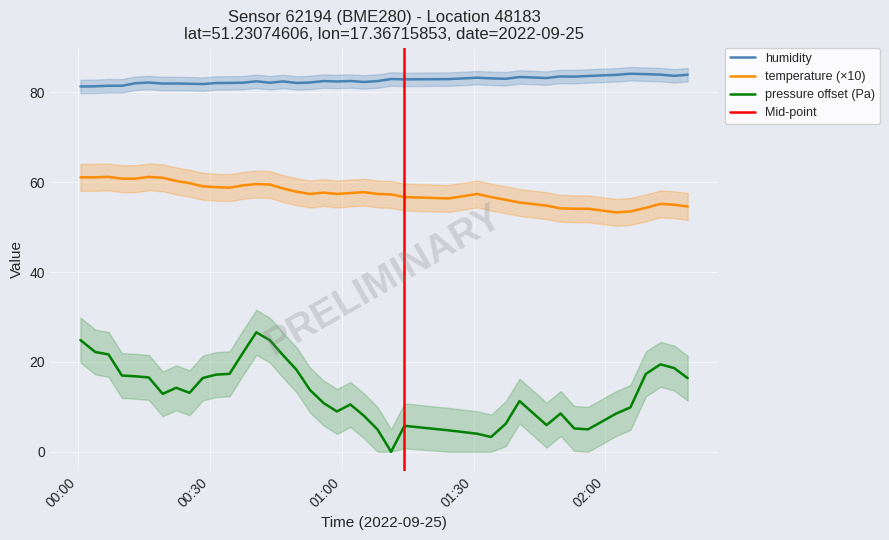

Which series has the widest spread of values?

pressure